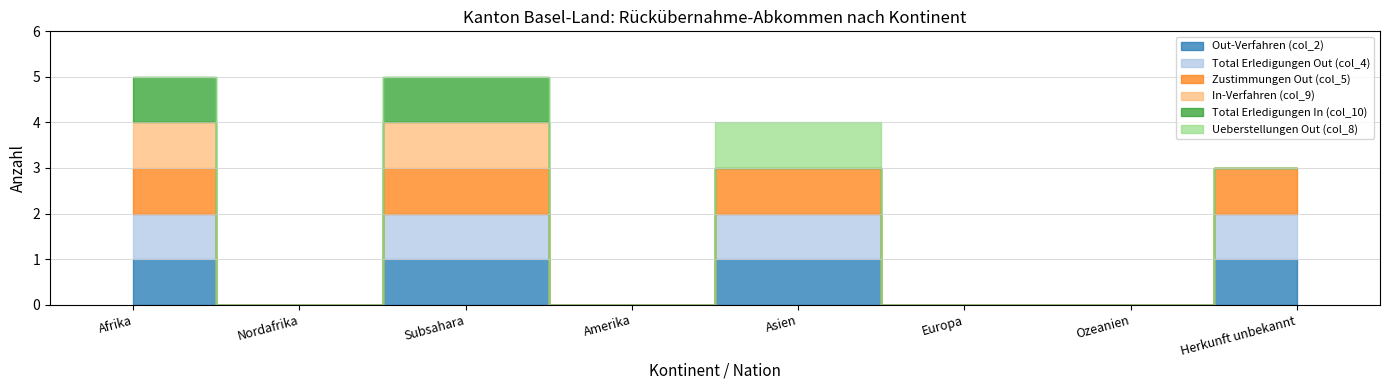

True or false: Ueberstellungen Out (col_8) has a value of 0 at Amerika.

True